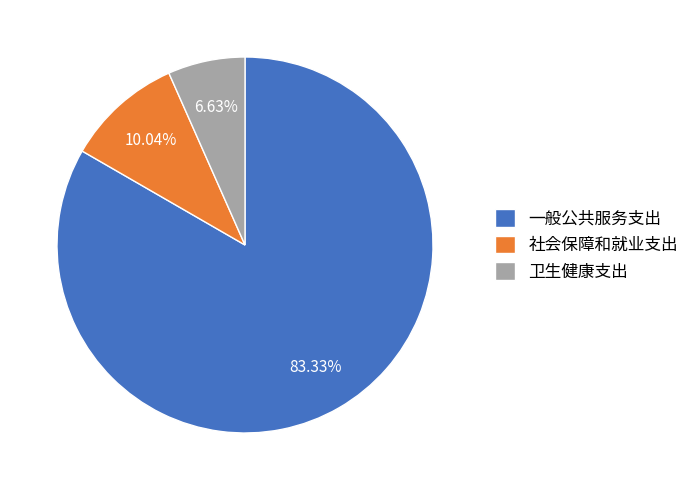

Which slice is the smallest?

卫生健康支出